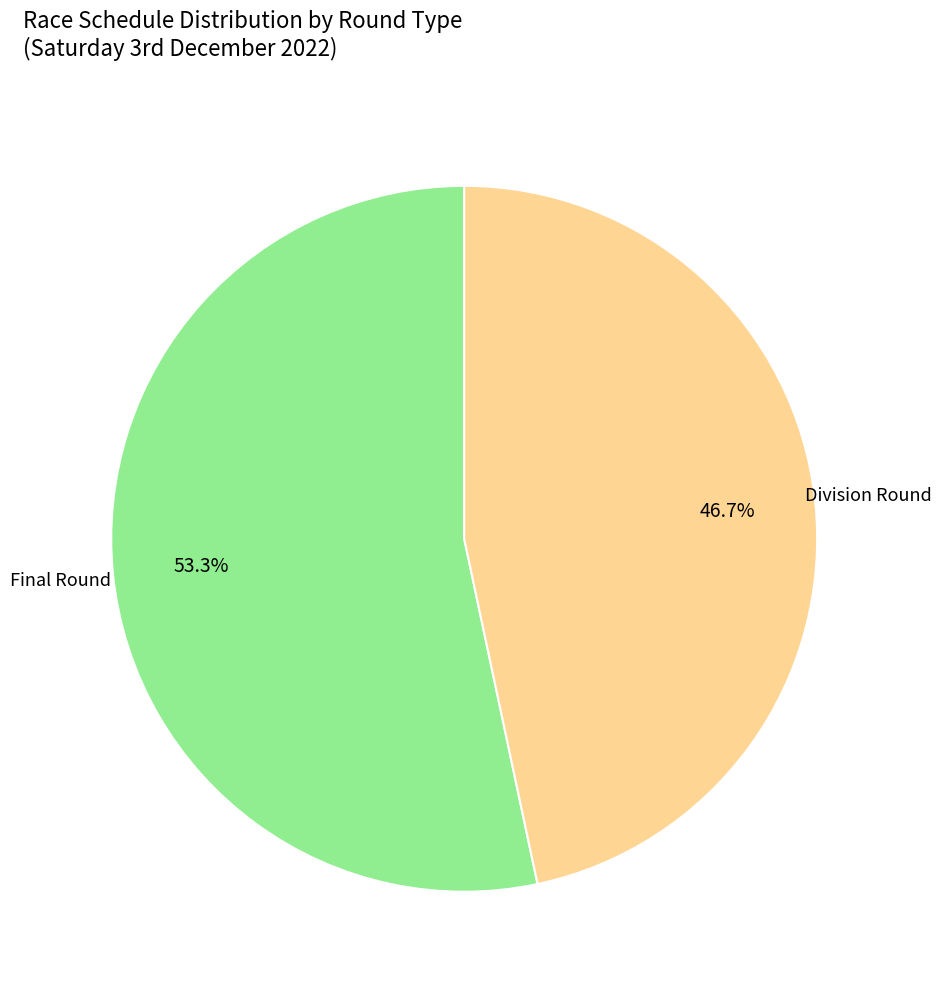

Is there any slice that represents more than half of the pie?

Yes